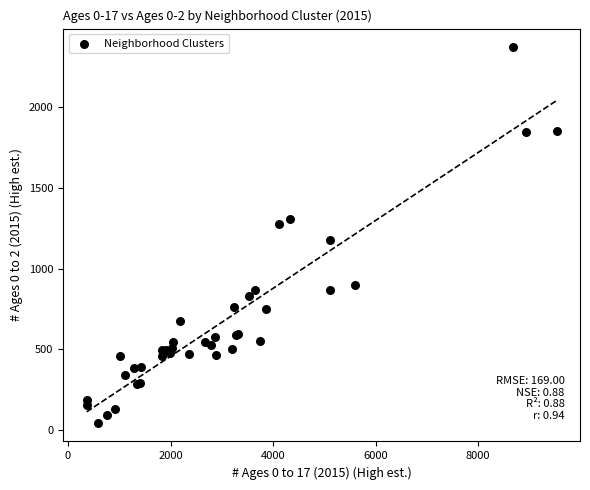

What Y value in the scatter plot is closest to 1208?

1178